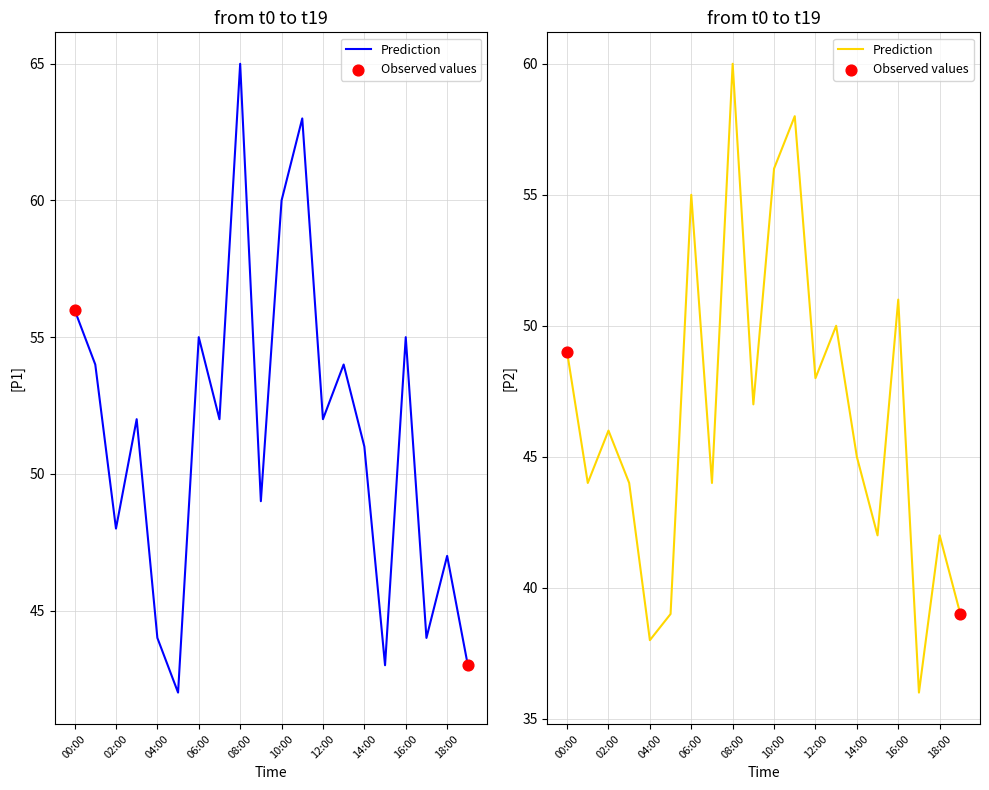

Which series reaches the maximum Y coordinate?

P1